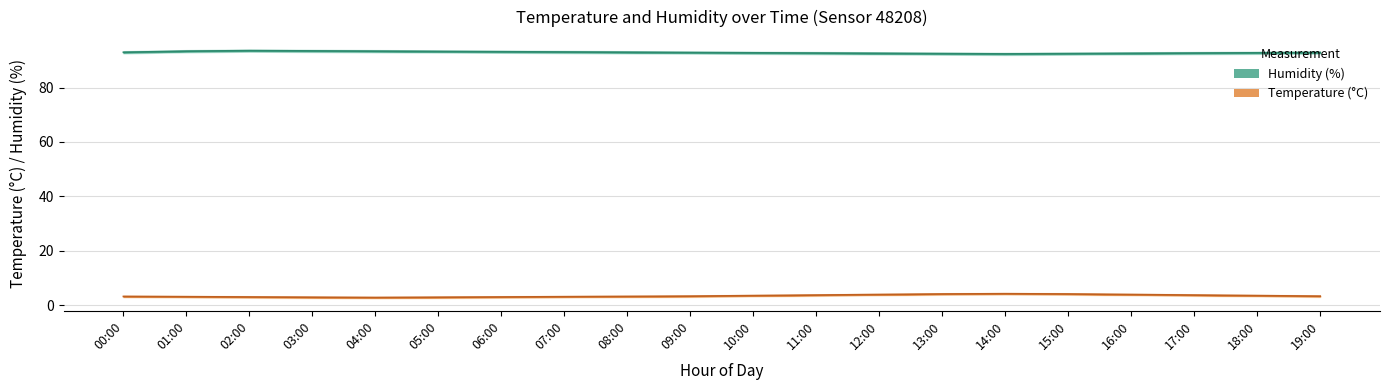

In temperature, how many points are higher than both neighbors (excluding endpoints)?

1